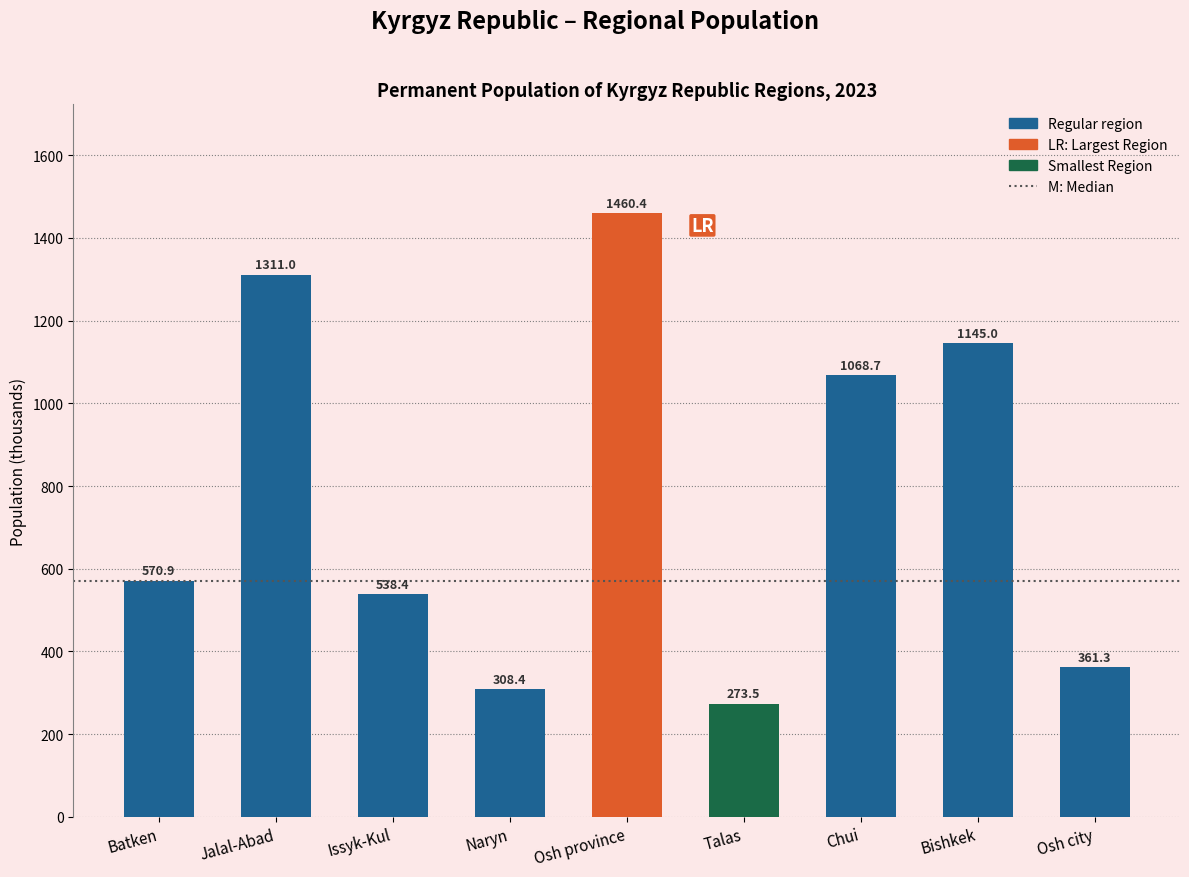

Reading right to left, extract all data points from this chart.

361.3	1145.0	1068.7	273.5	1460.4	308.4	538.4	1311.0	570.9